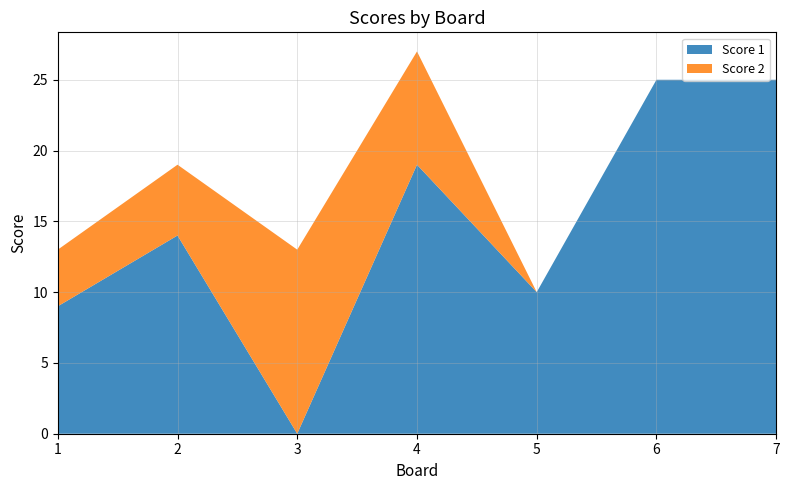

Reading right to left, transcribe all the data shown in this chart.

Score 1: 25	25	10	19	0	14	9
Score 2: 0	0	0	8	13	5	4